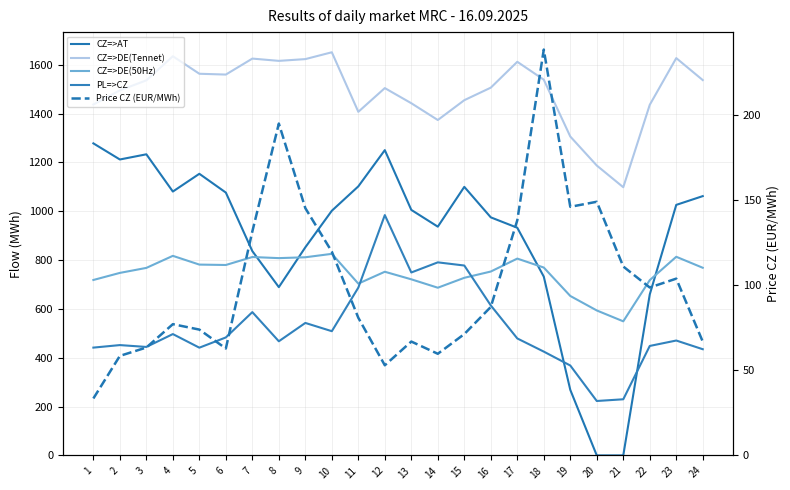

Is this an area chart (filled region under the line)?

No